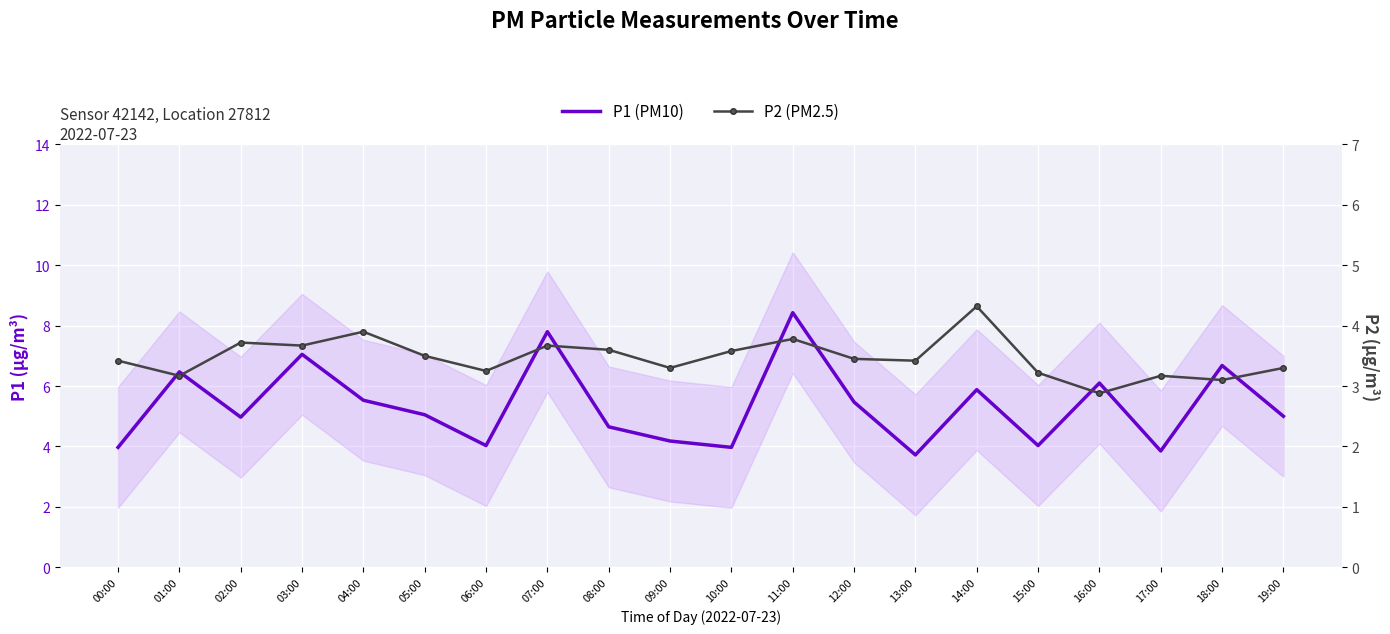

True or false: P2 (PM2.5) and P1 (PM10) cross at least once.

False